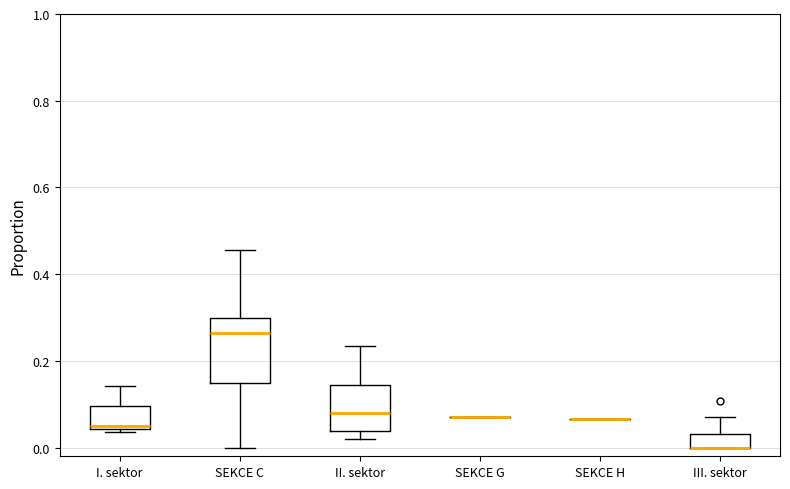

Reading left to right, read every box against the y-axis: the position of its median line, the range the box covers, and the ends of its whiskers. The values are not printed on the chart, so give them approximately, as read against the axis.

I. sektor: median 0.04 (just above the box's lower edge), box 0.04 to 0.10, whiskers 0.04 (just below the box's lower edge) to 0.14
SEKCE C: median 0.26, box 0.14 to 0.30, whiskers 0.00 to 0.46
II. sektor: median 0.08, box 0.04 to 0.14, whiskers 0.02 to 0.24
SEKCE G: box collapsed to a line at 0.08, whiskers 0.08 to 0.08
SEKCE H: box collapsed to a line at 0.06, whiskers 0.06 to 0.06
III. sektor: median 0.00 (drawn on the box's lower edge), box 0.00 to 0.04, whiskers 0.00 to 0.08